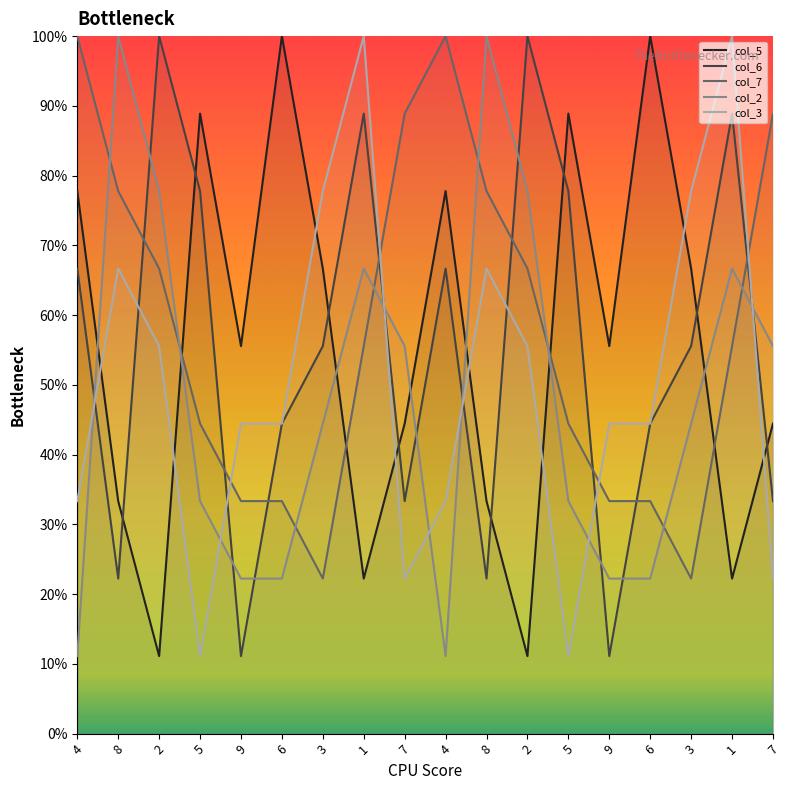

Where do col_3 and col_2 first cross each other?

4 and 8